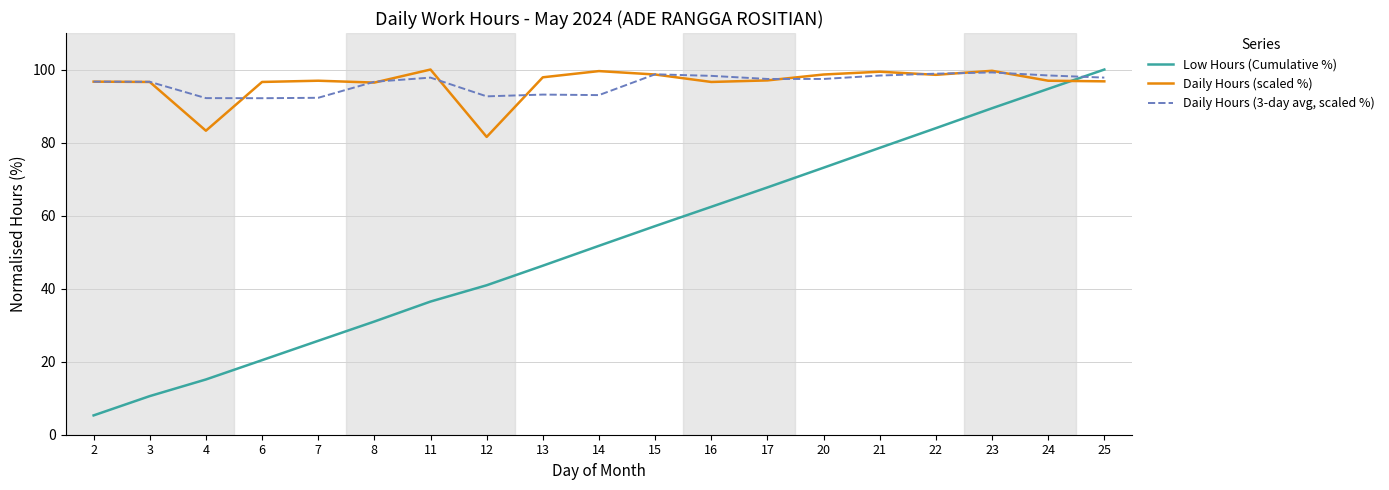

Where do Low Hours (Cumulative %) and Daily Hours (3-day avg, scaled %) first cross each other?

24 and 25